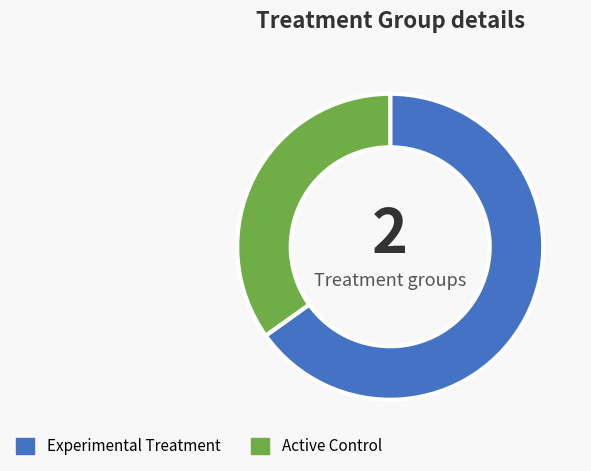

The Active Control slice represents 35% of the pie. True or false?

True